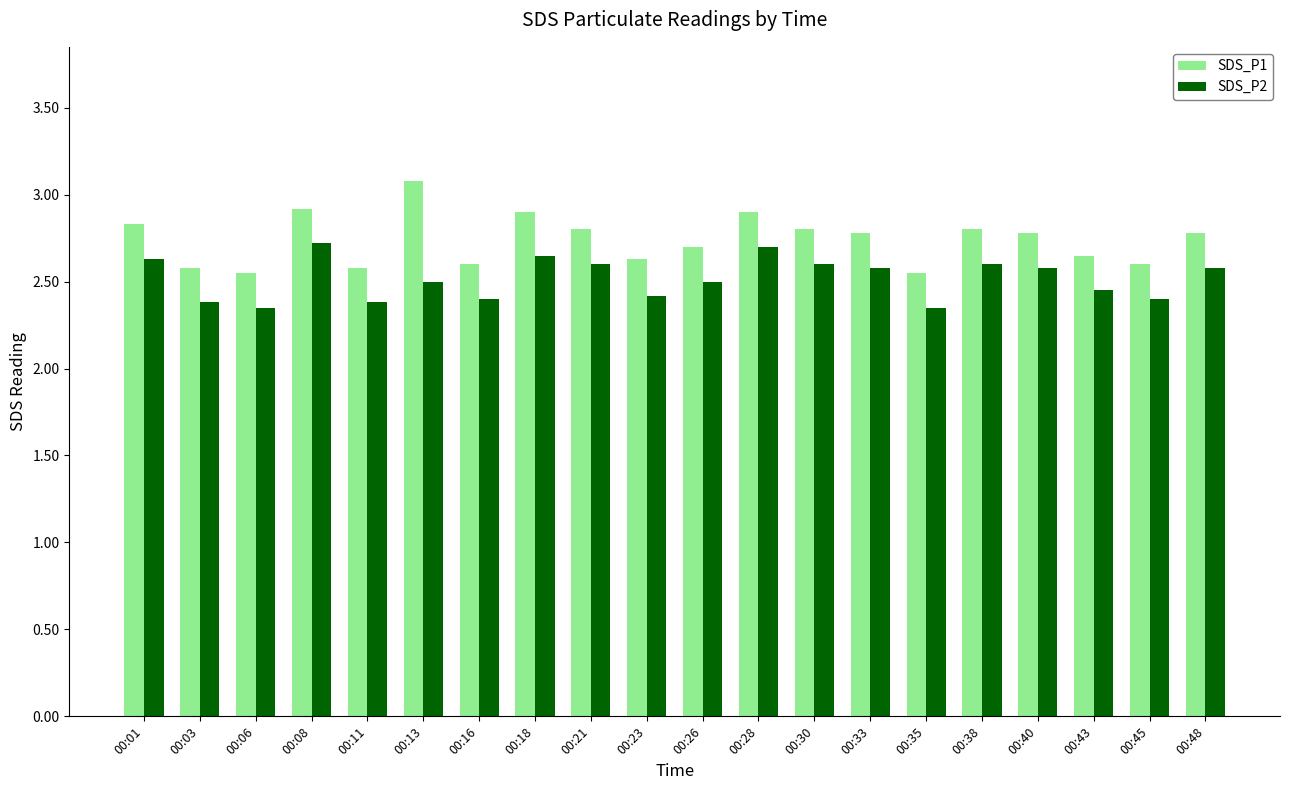

Count the number of categories in the chart.

20